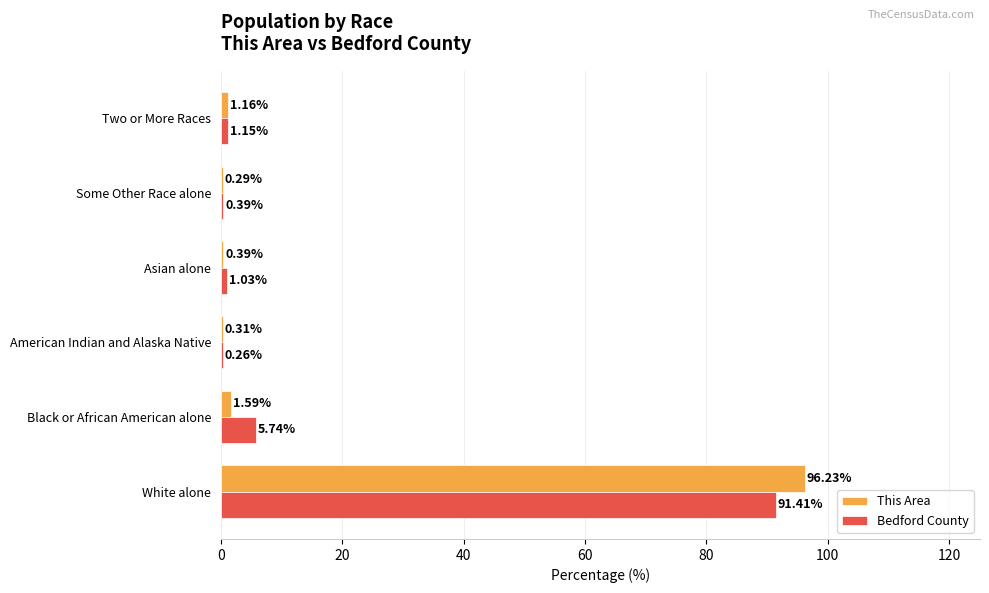

Which category has the highest value in the This Area series?

White alone